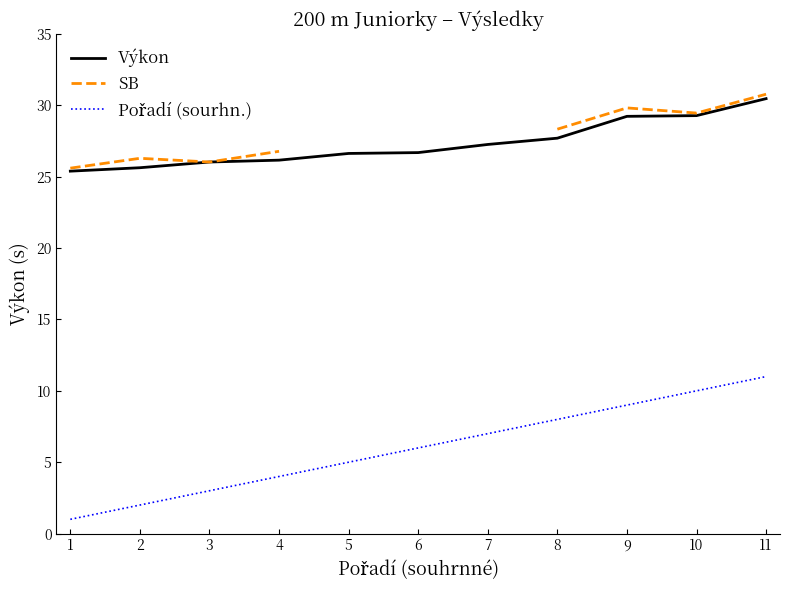

Rank the series at 8 from highest to lowest value.

SB, Výkon, Pořadí (sourhn.)